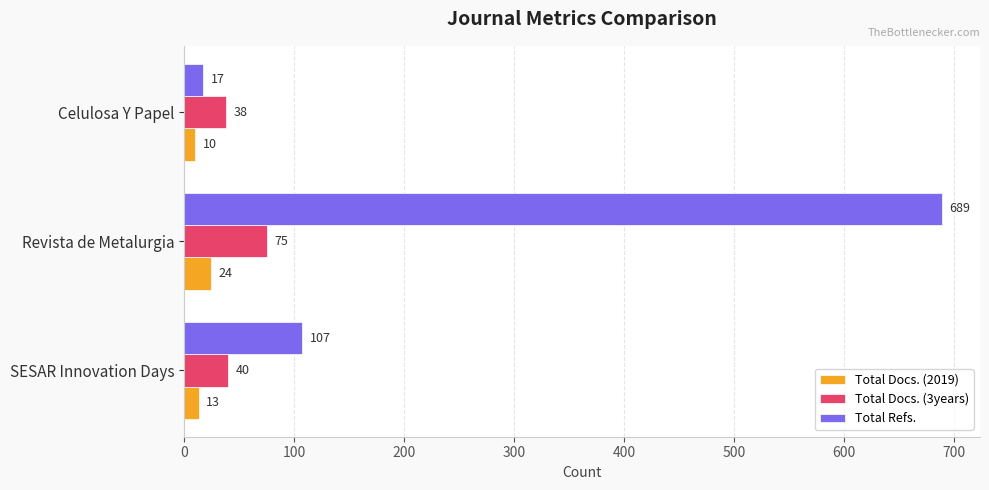

The value of Total Refs. at SESAR Innovation Days is 107. True or false?

True